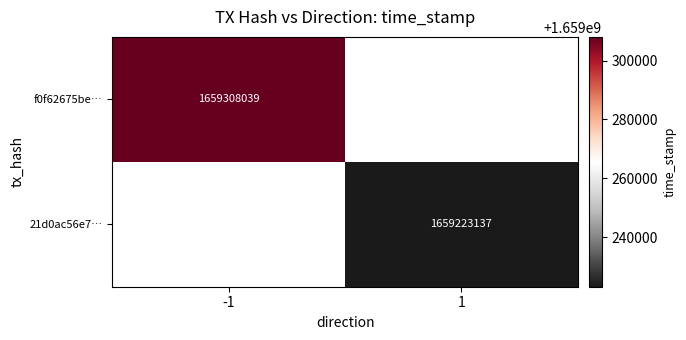

Count the number of data series in this chart.

2